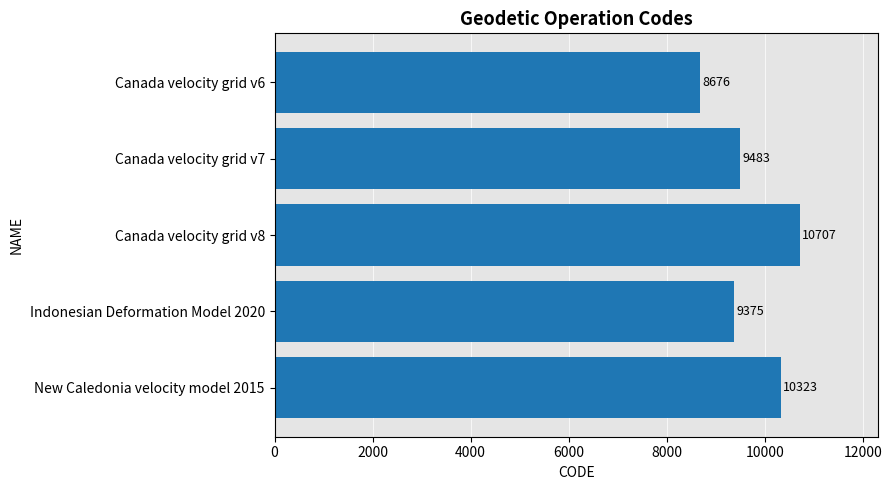

Reading bottom to top, list all the values displayed in this chart.

10323	9375	10707	9483	8676